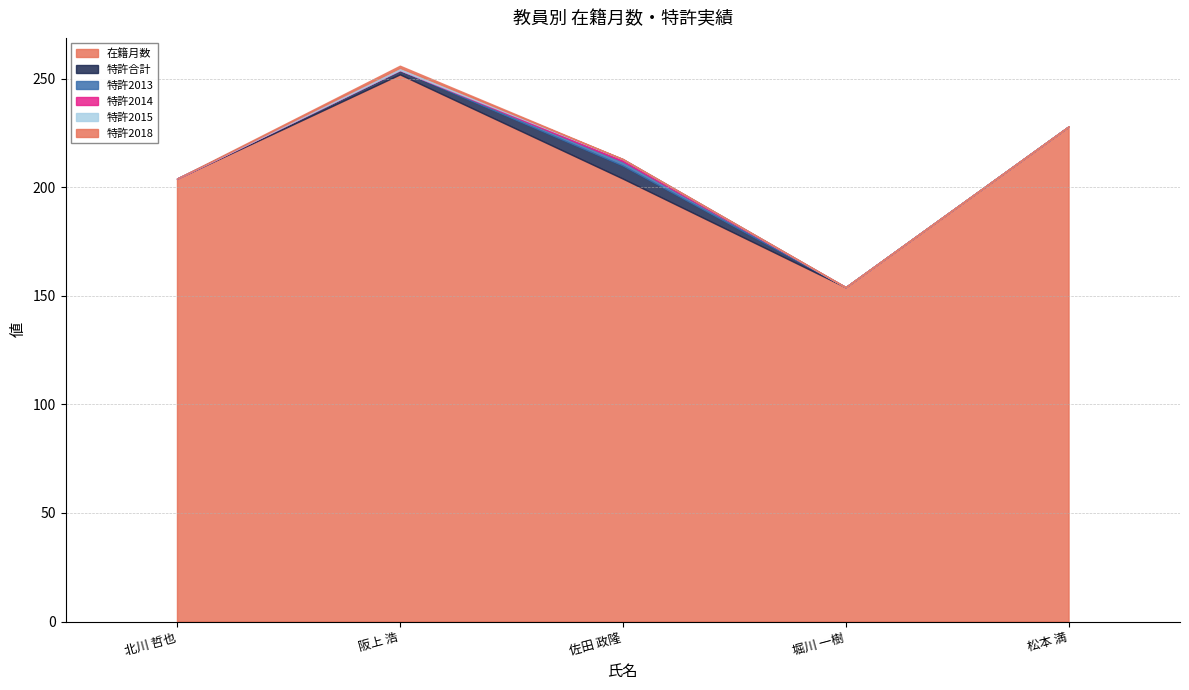

List the series in order of their peak value, lowest first.

特許2014, 特許2015, 特許2018, 特許2013, 特許合計, 在籍月数